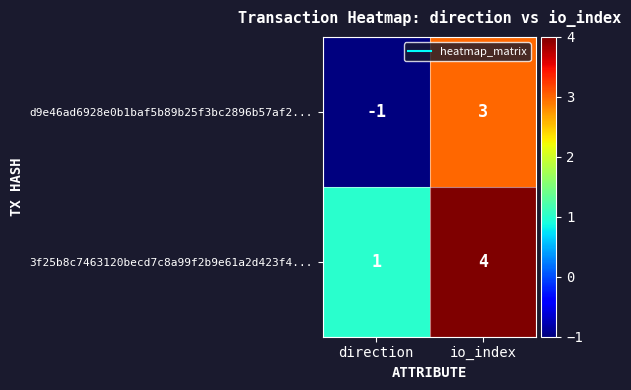

What is the sum of the 3f25b8c7463120becd7c8a99f2b9e61a2d423f4... values at direction and io_index?

5